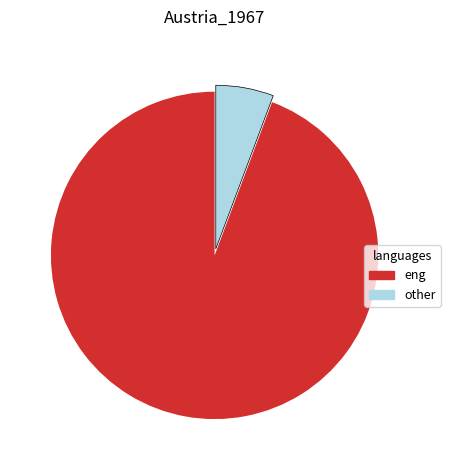

Combined, do eng and other account for over 50%?

Yes